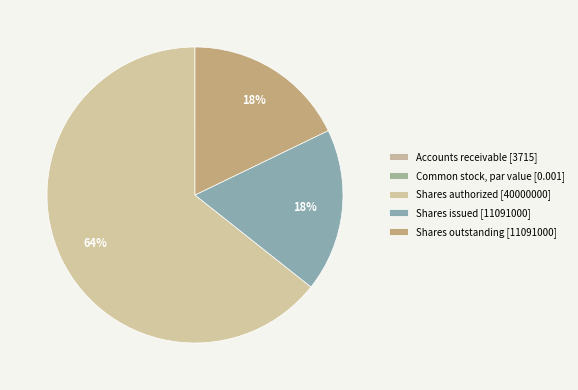

Is it true that Common stock, par value [0.001] is 10% of the pie?

False